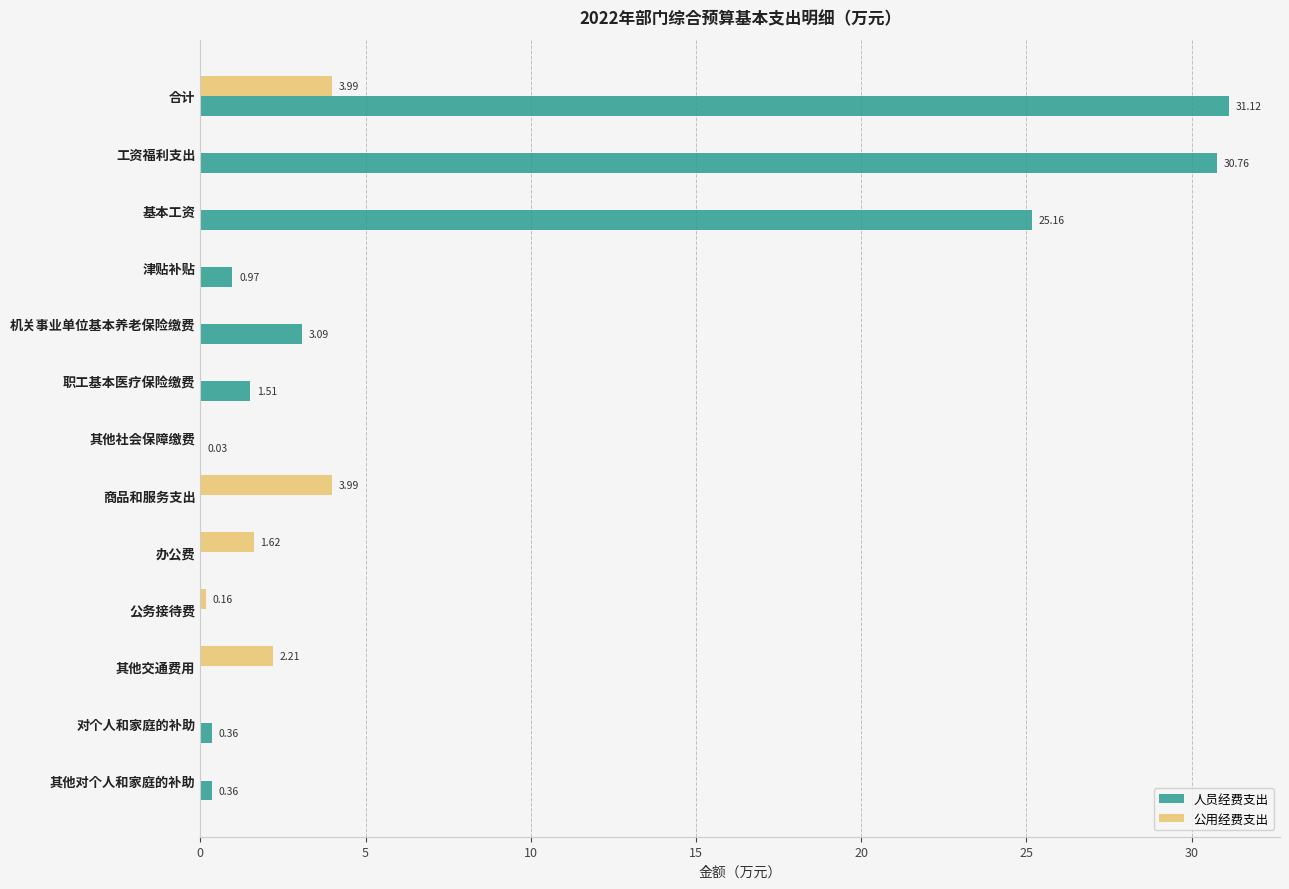

What is the average value of the 人员经费支出 series?

7.2